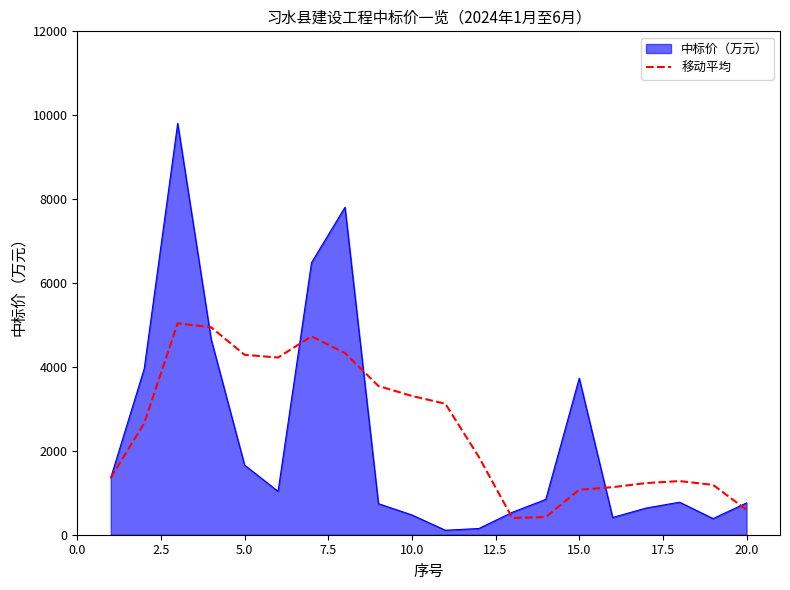

Count the number of categories in the chart.

20